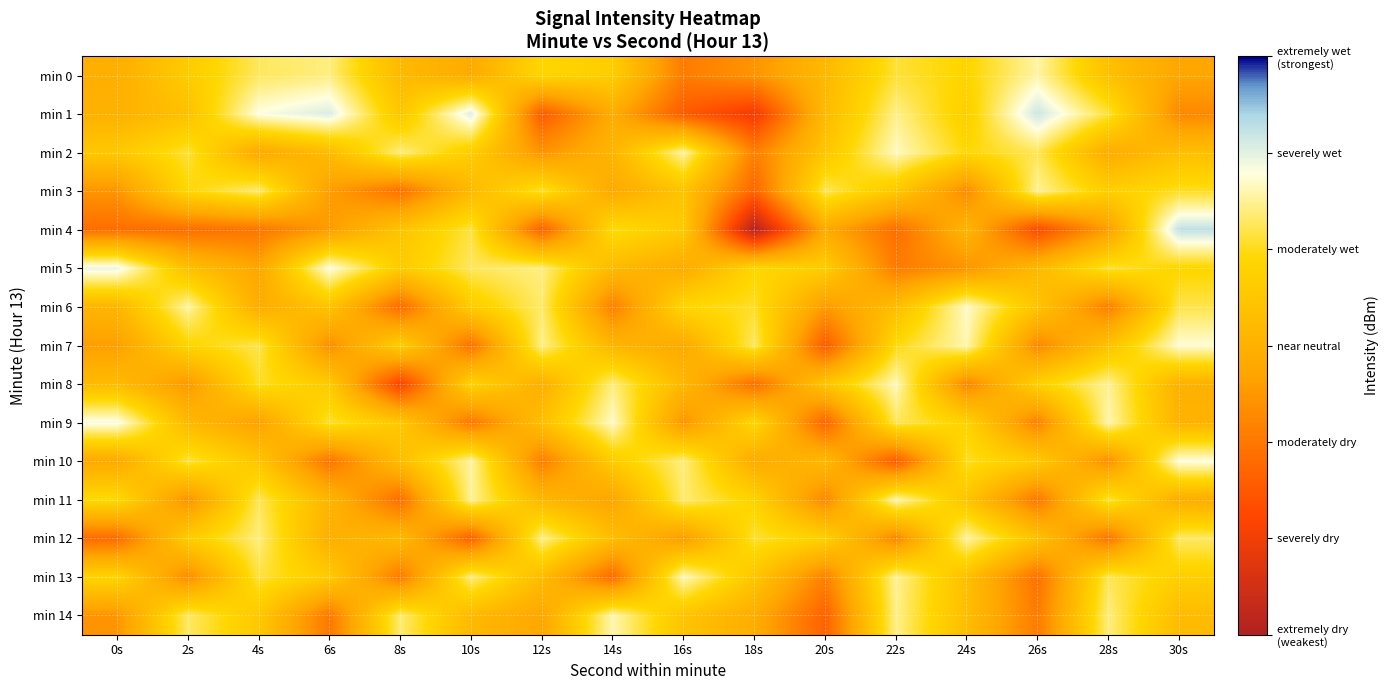

List the series in order of their peak value, lowest first.

min 3, min 12, min 0, min 11, min 14, min 8, min 13, min 2, min 6, min 7, min 10, min 9, min 5, min 1, min 4